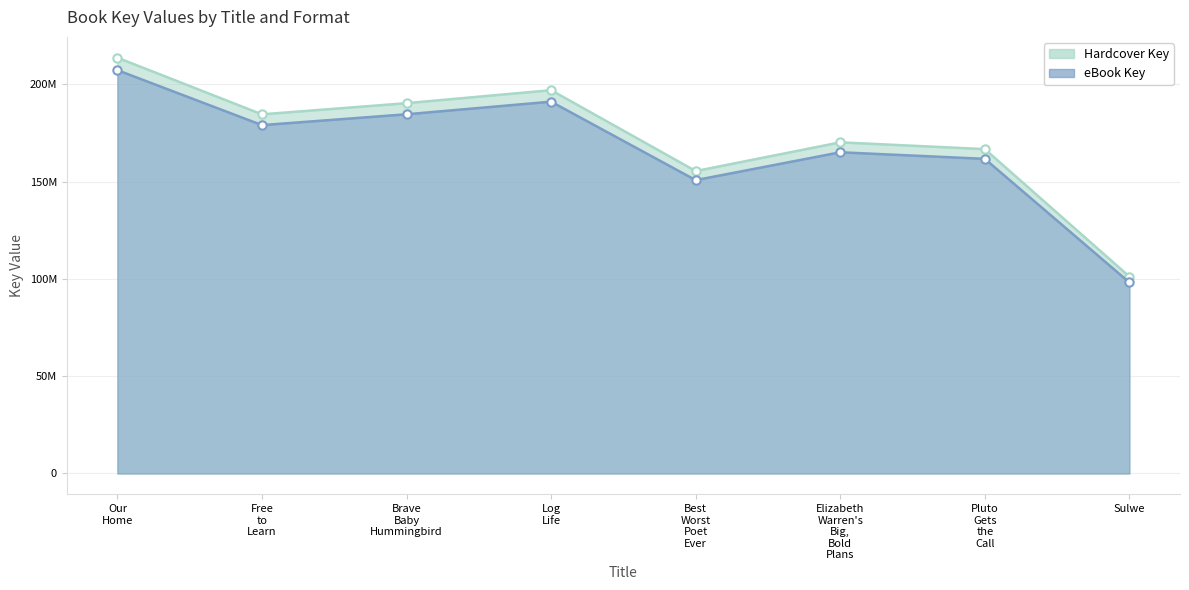

Is it true that Hardcover Key equals 196924523.0 at Log Life?

True